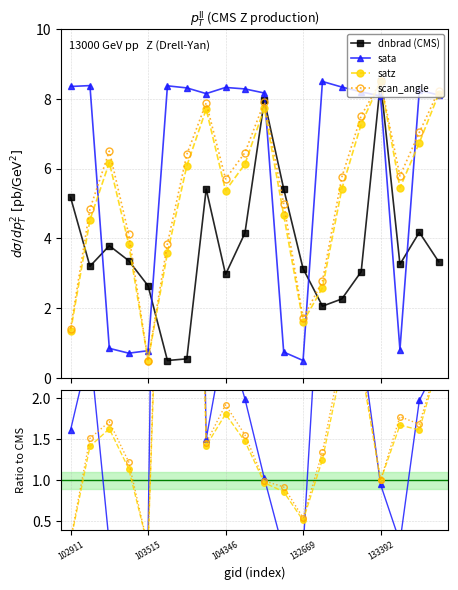

In satz, how many points are higher than both neighbors (excluding endpoints)?

5